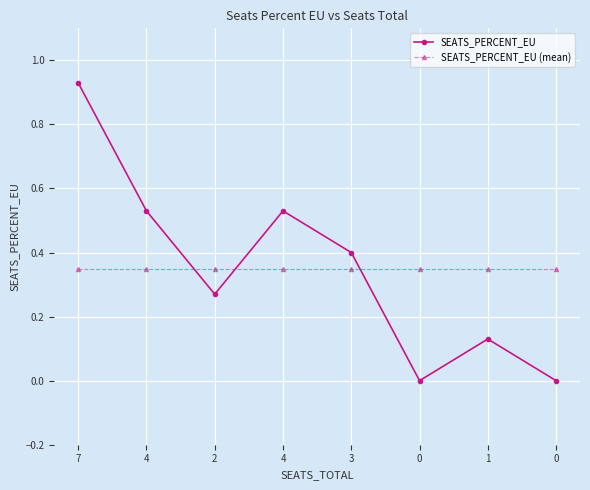

Which series has the largest range (max minus min)?

SEATS_PERCENT_EU